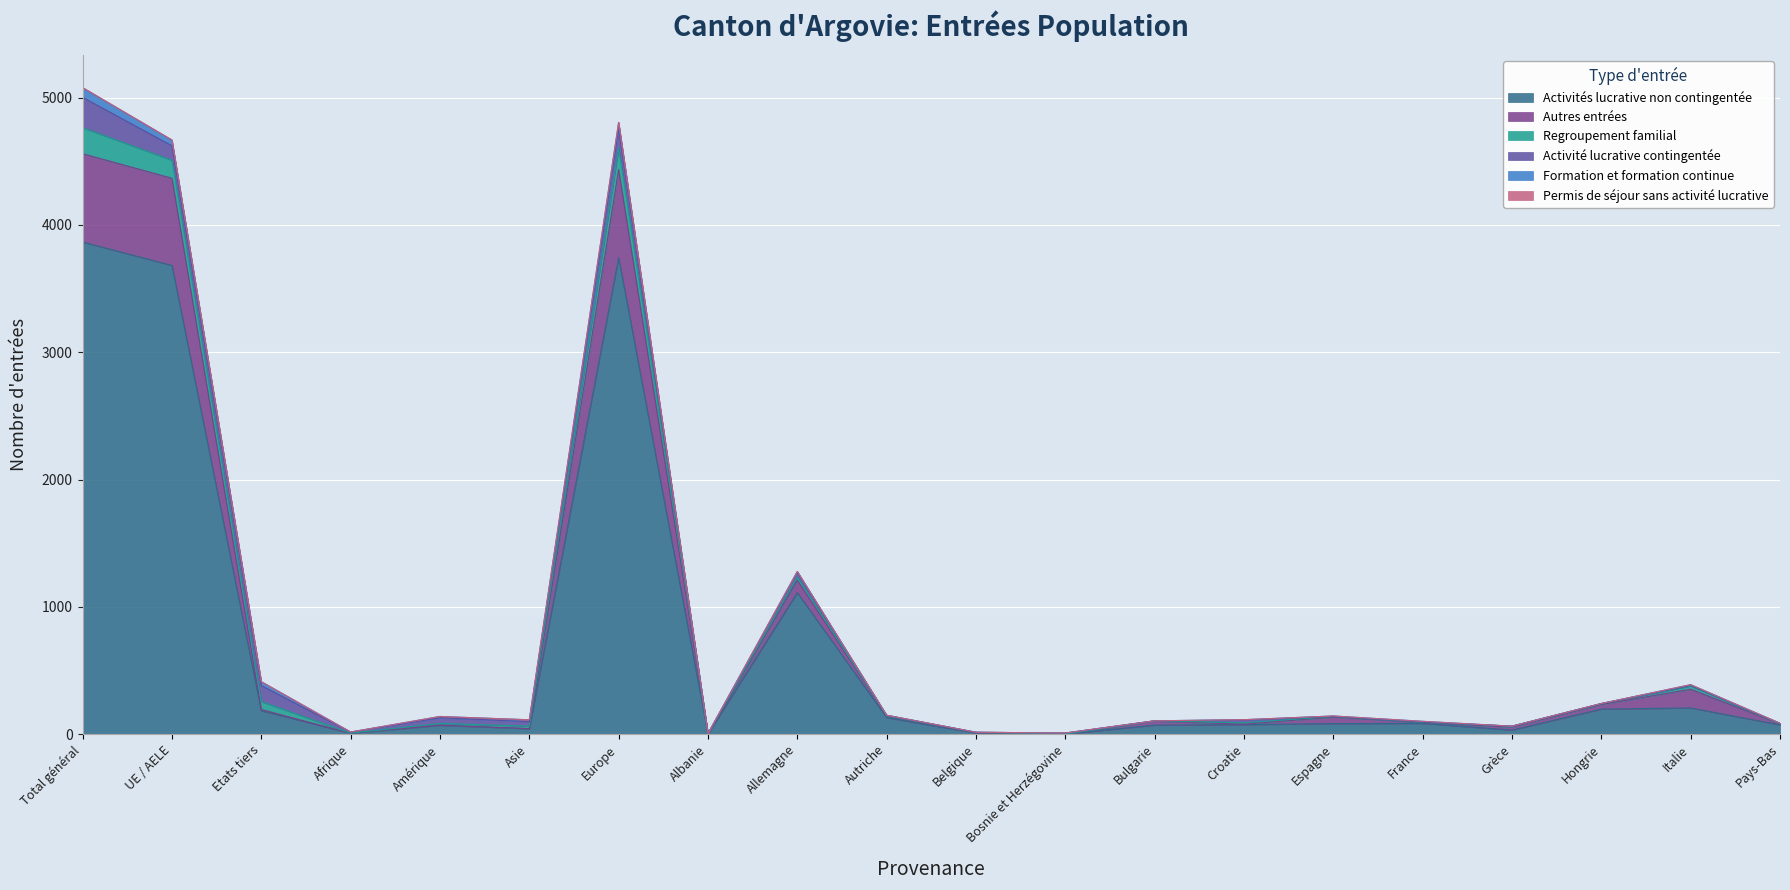

How many interior local peaks does the Formation et formation continue series have?

5